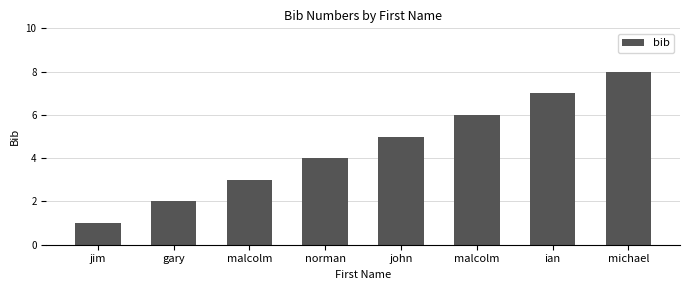

Read the value at malcolm.

3